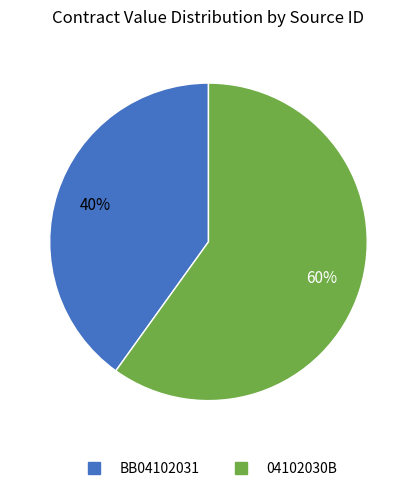

What is the largest slice in the pie chart?

04102030B